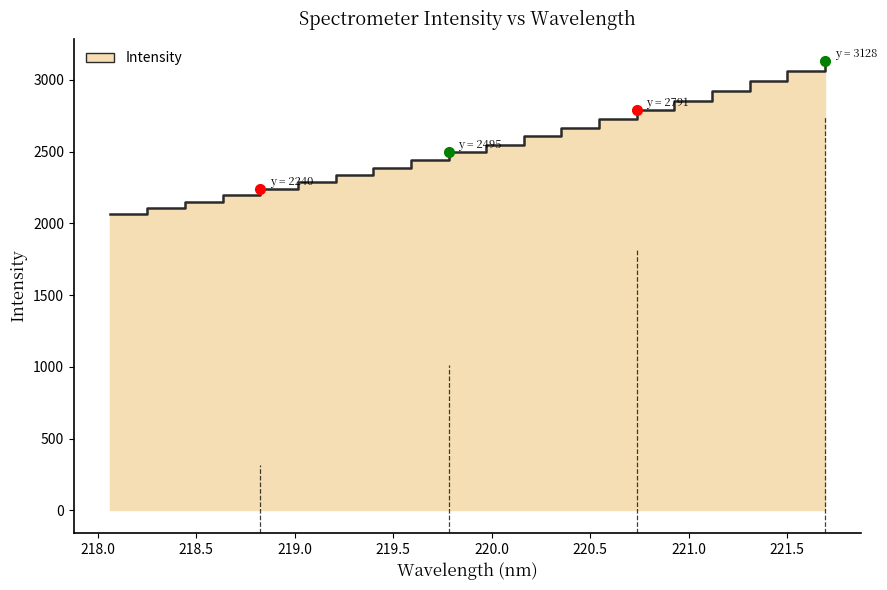

Reading right to left, transcribe all the data shown in this chart.

3128.0	3059.4	2992.2	2922.2	2852.2	2790.6	2728.7	2667.0	2605.2	2548.1	2494.8	2440.6	2387.0	2336.6	2287.0	2240.2	2196.4	2150.9	2108.0	2066.5